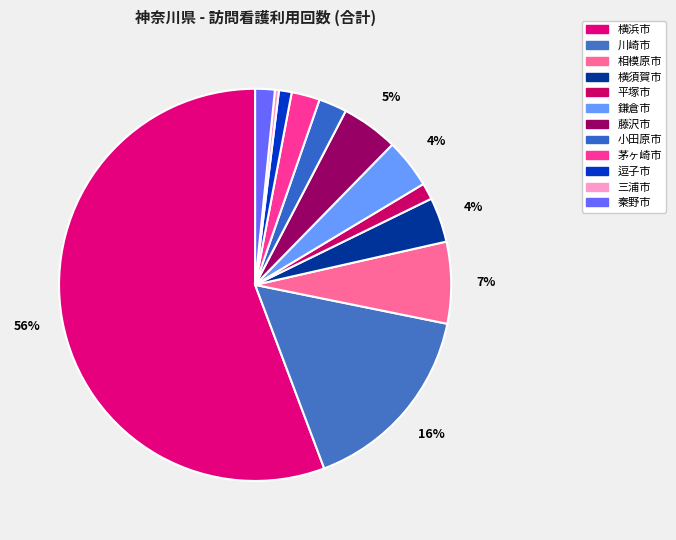

Which slice is the smallest?

三浦市